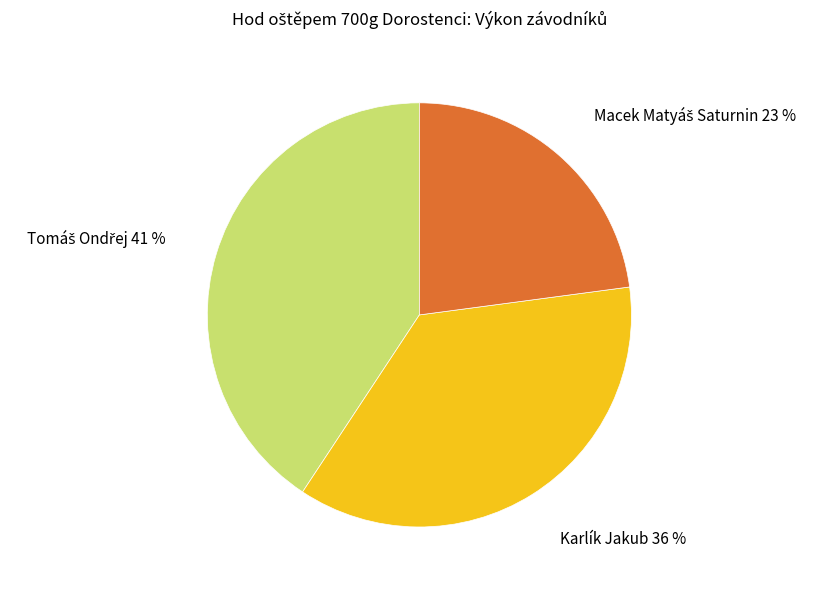

To the nearest percent, what is the difference between the largest and smallest slice percentages?

18%